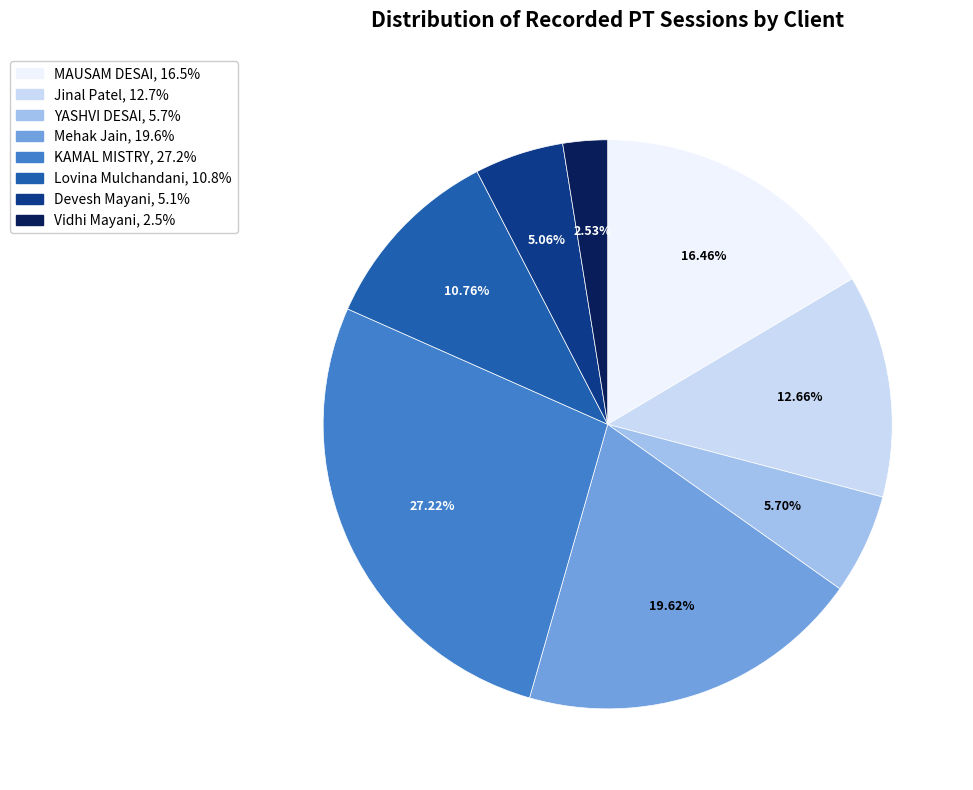

Rank the categories by value from highest to lowest.

KAMAL MISTRY, Mehak Jain, MAUSAM DESAI, Jinal Patel, Lovina Mulchandani, YASHVI DESAI, Devesh Mayani, Vidhi Mayani